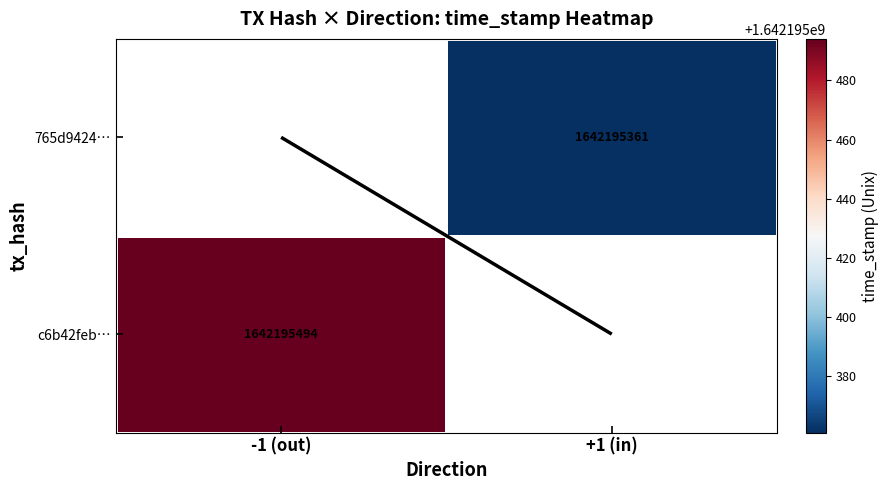

Rank the series at time_stamp from lowest to highest value.

765d9424d7323f288040a0bcd4606fafda3ecab, c6b42febca3868da70e913756fa64a5c9f8f472